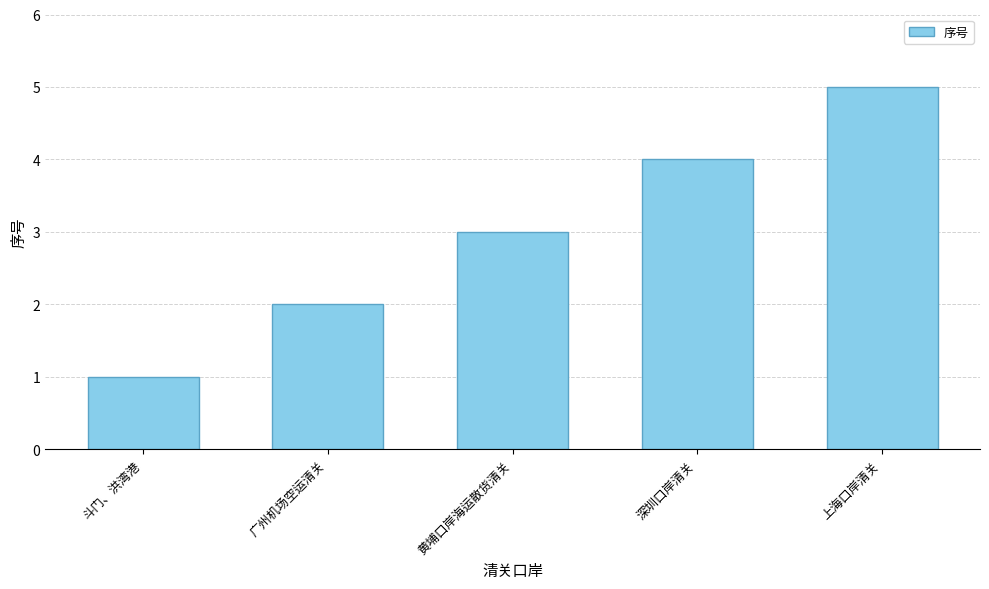

Is it true that the value at 斗门、洪湾港 is 1?

True